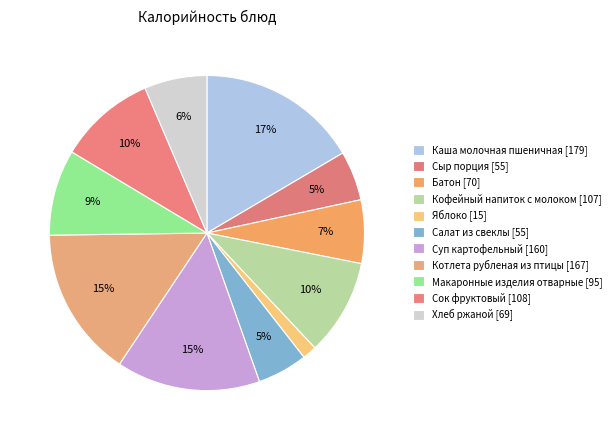

How many slices are in this pie chart?

11